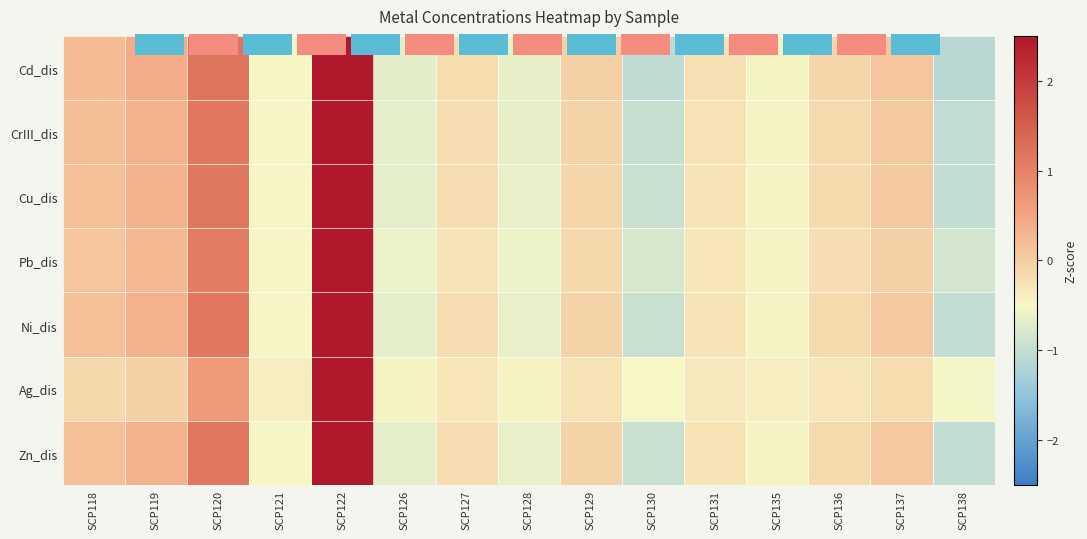

At how many categories does at least one series exceed 1?

2